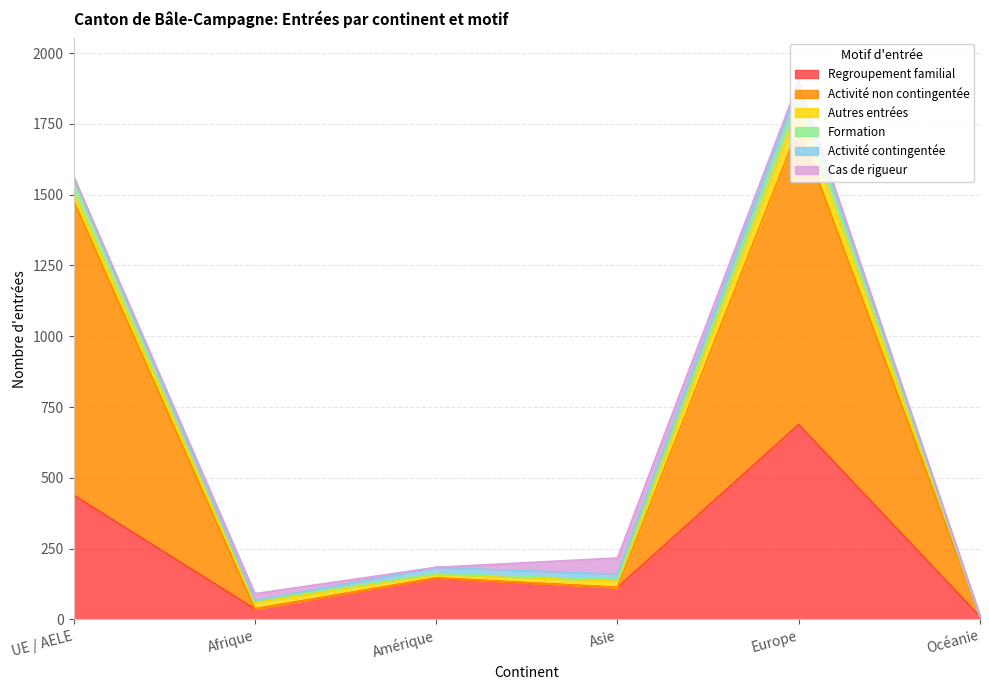

List the labels in order of Formation value, largest first.

Europe, UE / AELE, Asie, Amérique, Afrique, Océanie